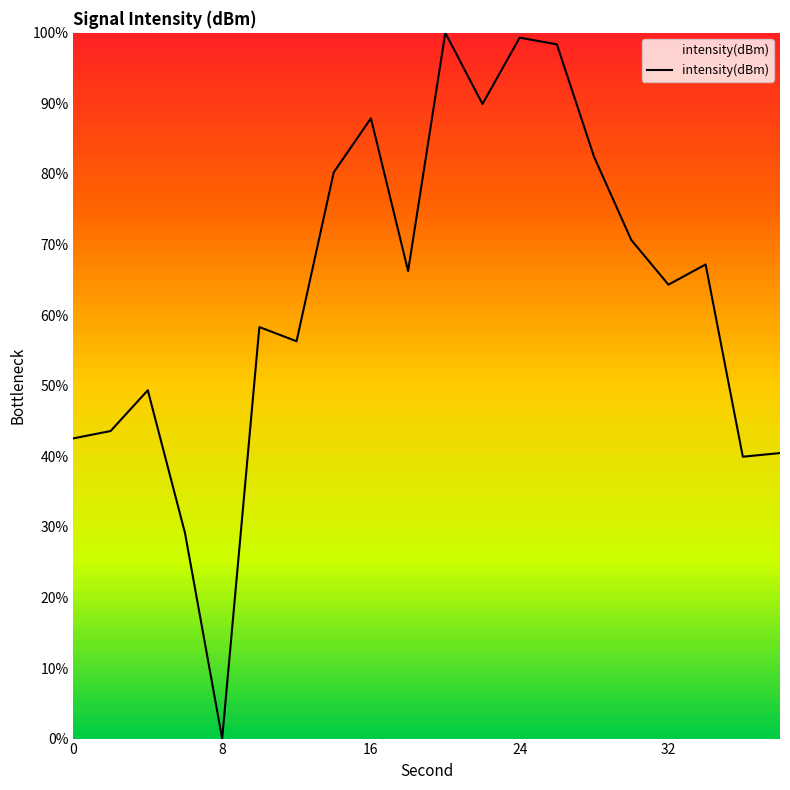

What is the greatest value displayed?

100.0